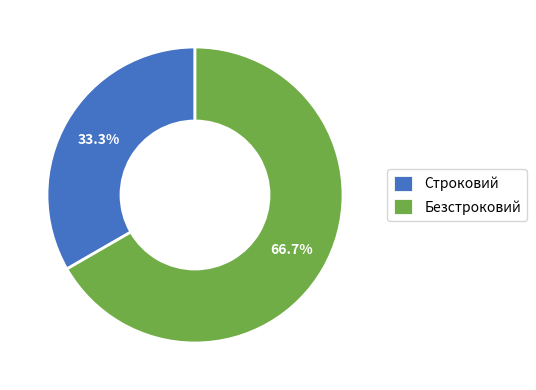

Which slice represents more than half of the pie?

Безстроковий